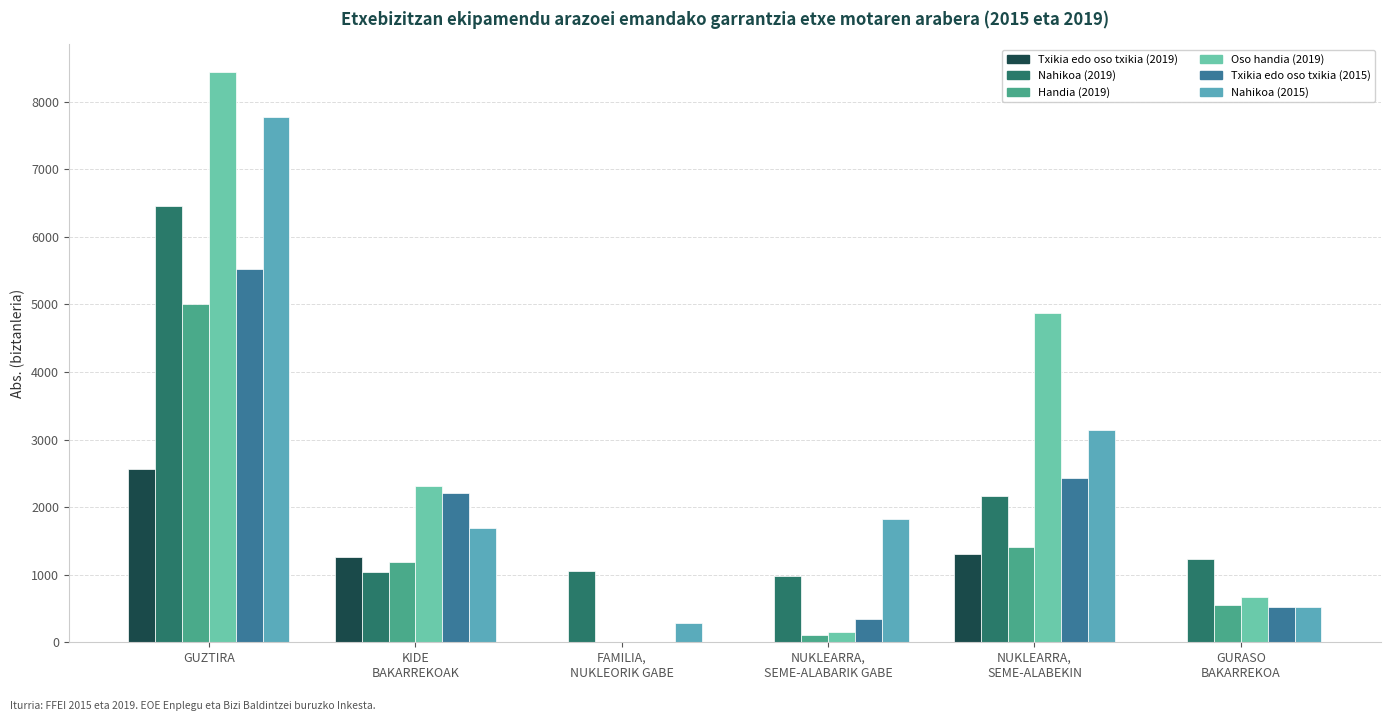

What is the difference between the Nahikoa (2015) values at GURASO
BAKARREKOA and GUZTIRA?

7256.4